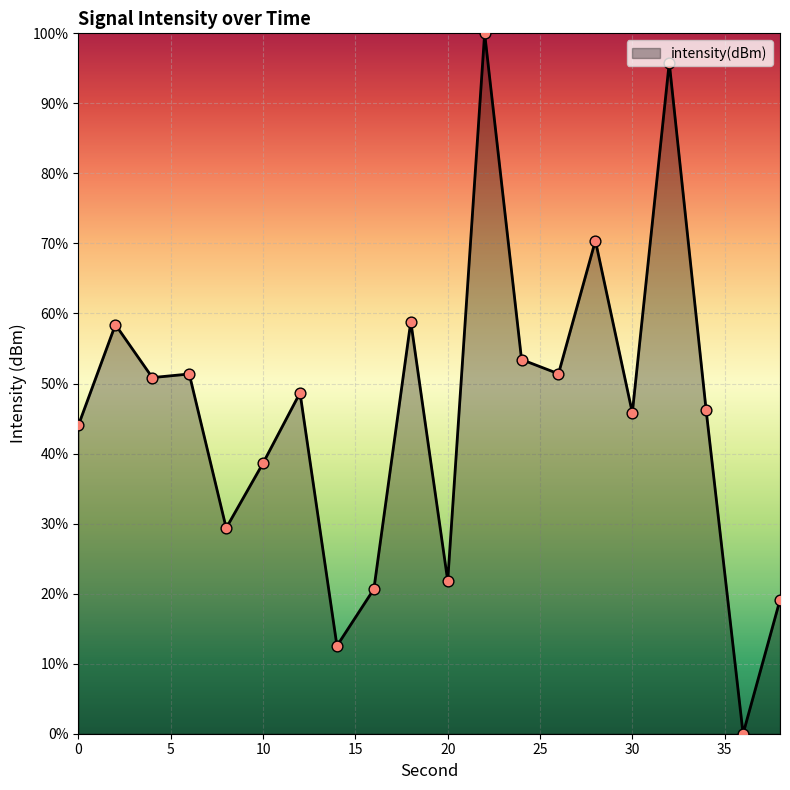

What is the greatest value displayed?

100.0